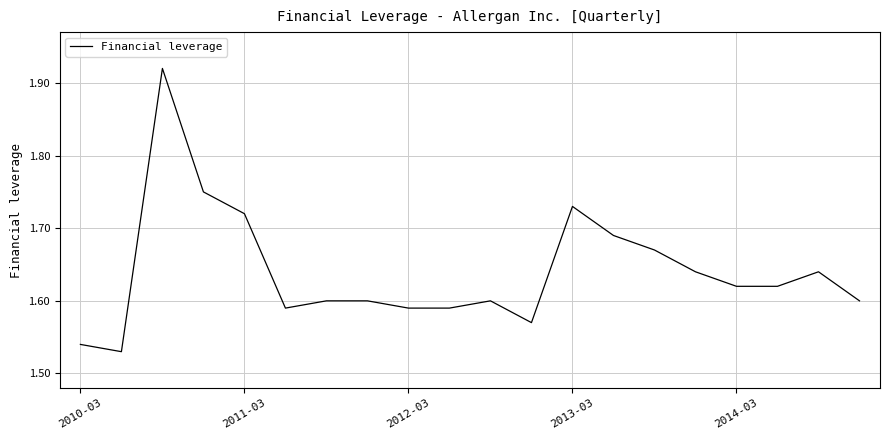

What is the difference between the maximum and minimum values?

0.4